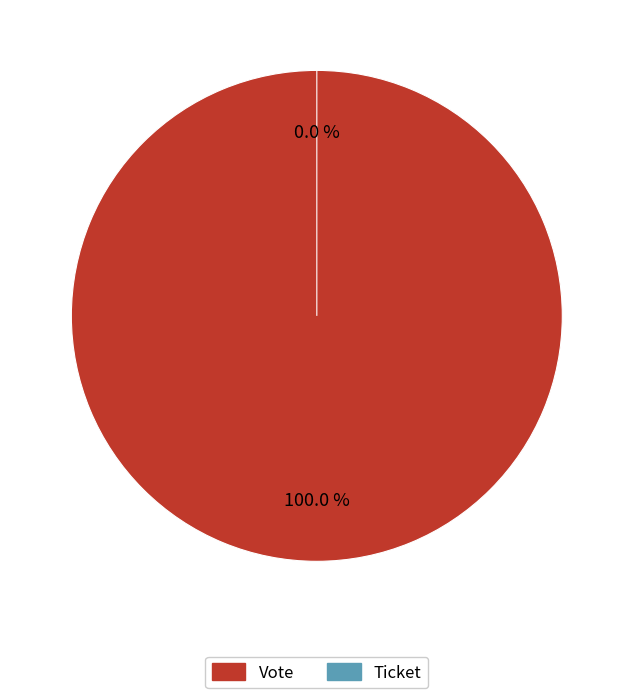

Which category has the biggest portion of the pie?

Vote